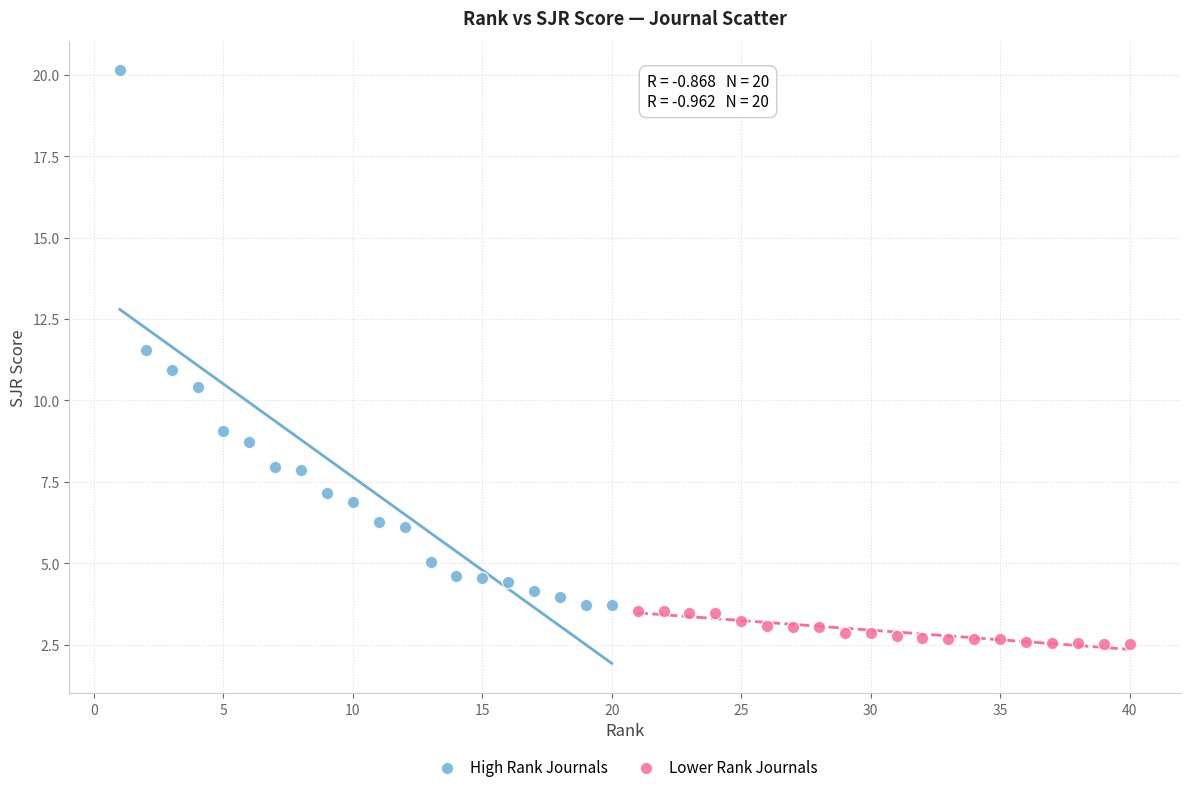

Which series reaches the minimum Y coordinate?

Lower Rank Journals